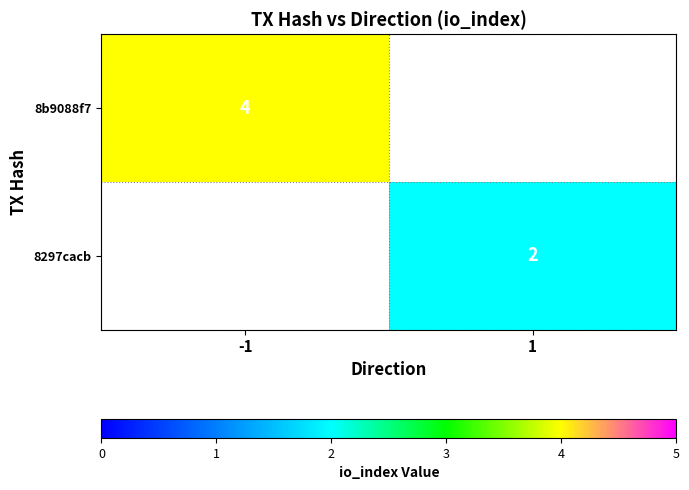

What is the greatest value displayed?

4